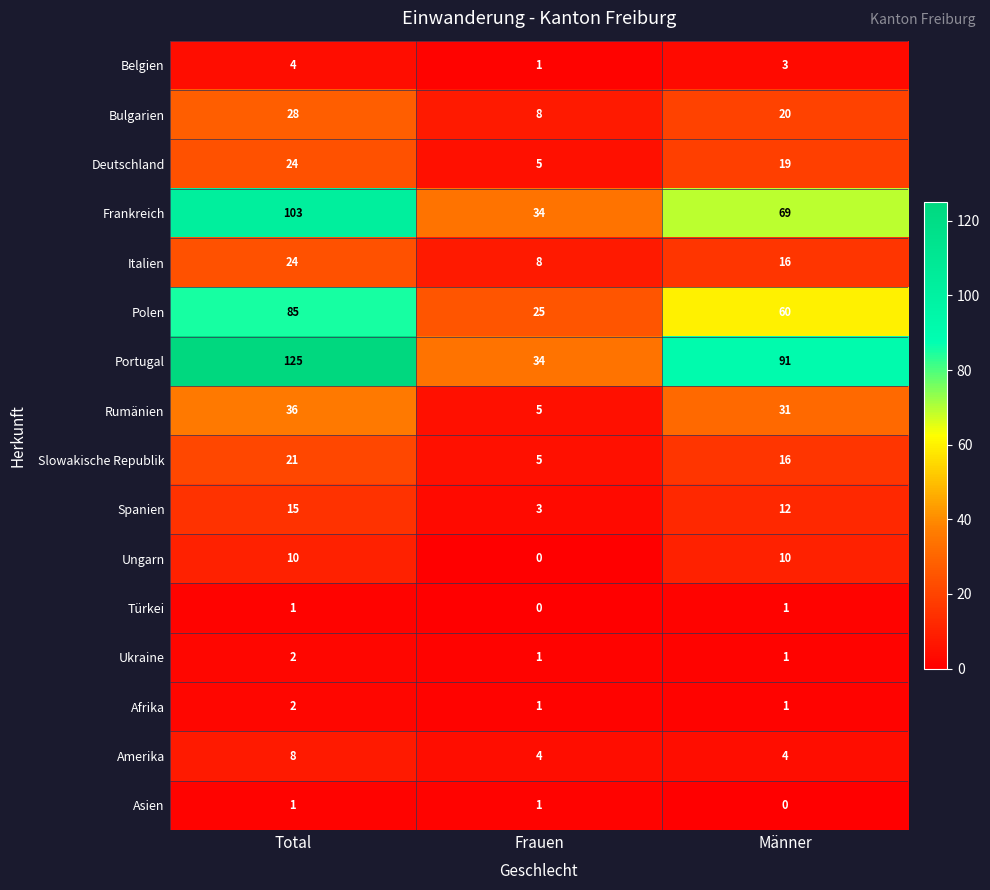

Which series has the widest spread of values?

Portugal